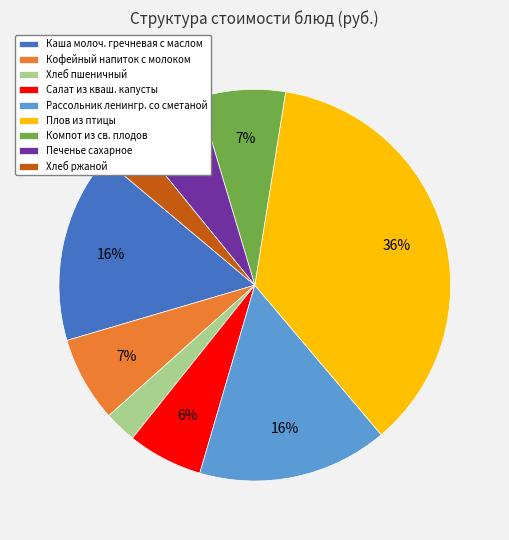

Does any single category account for the majority?

No